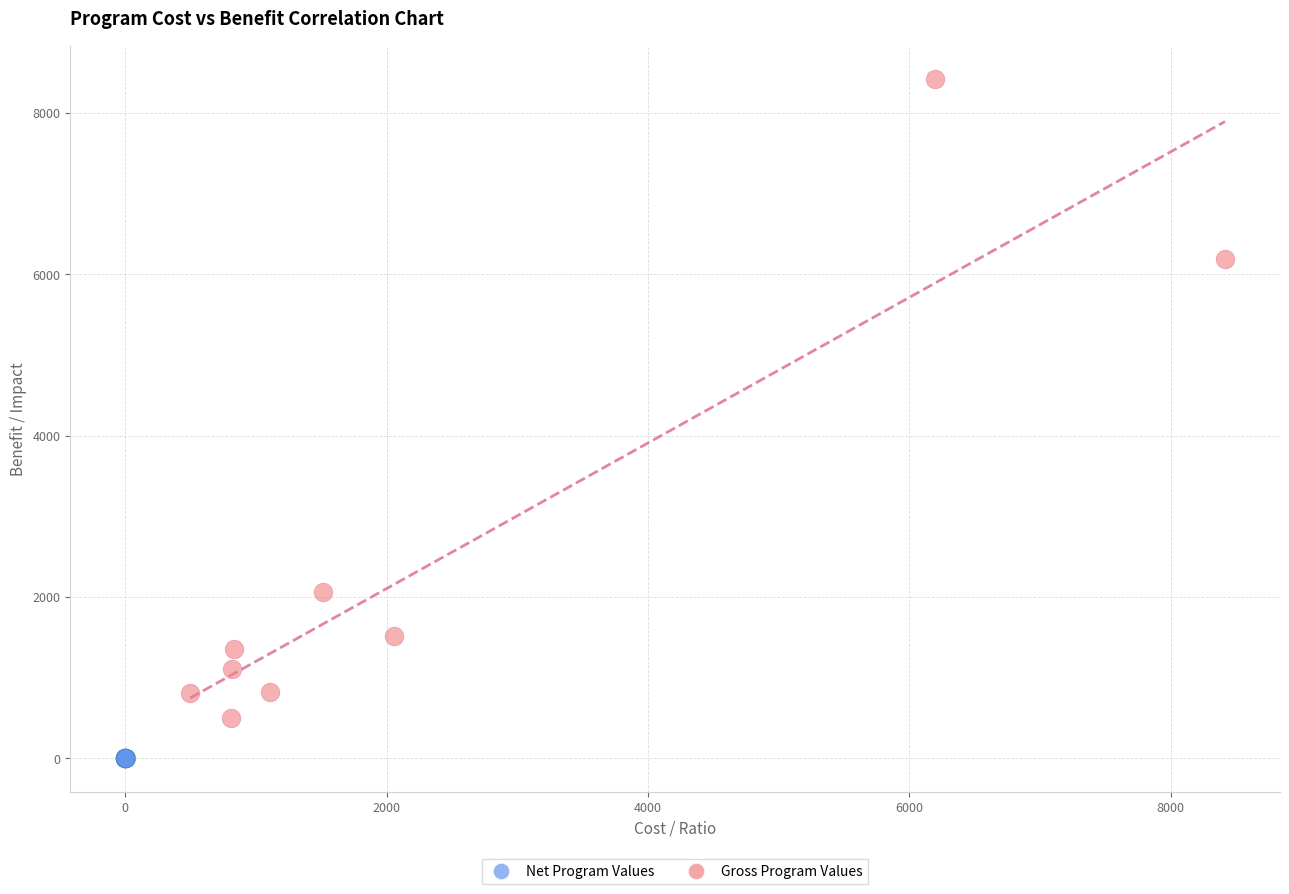

Which series contains the lowest Y value?

Net Program Values